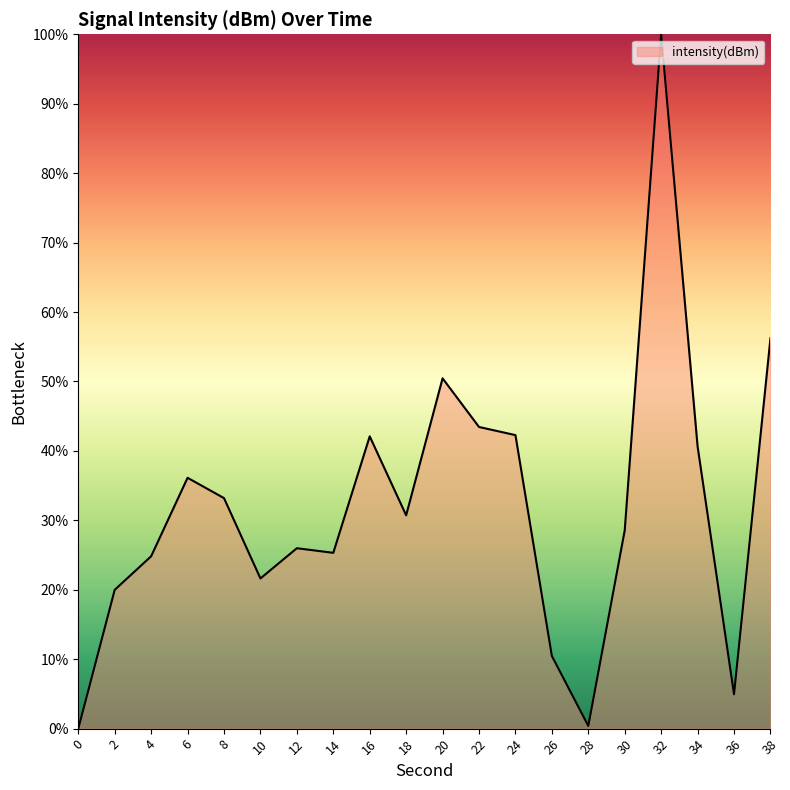

Is it true that the value at 30 is 37.2?

False